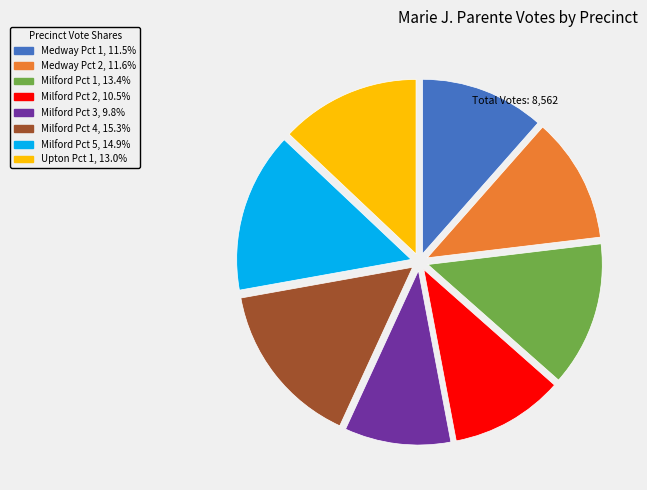

Is Upton Pct 1 the majority of the pie?

No